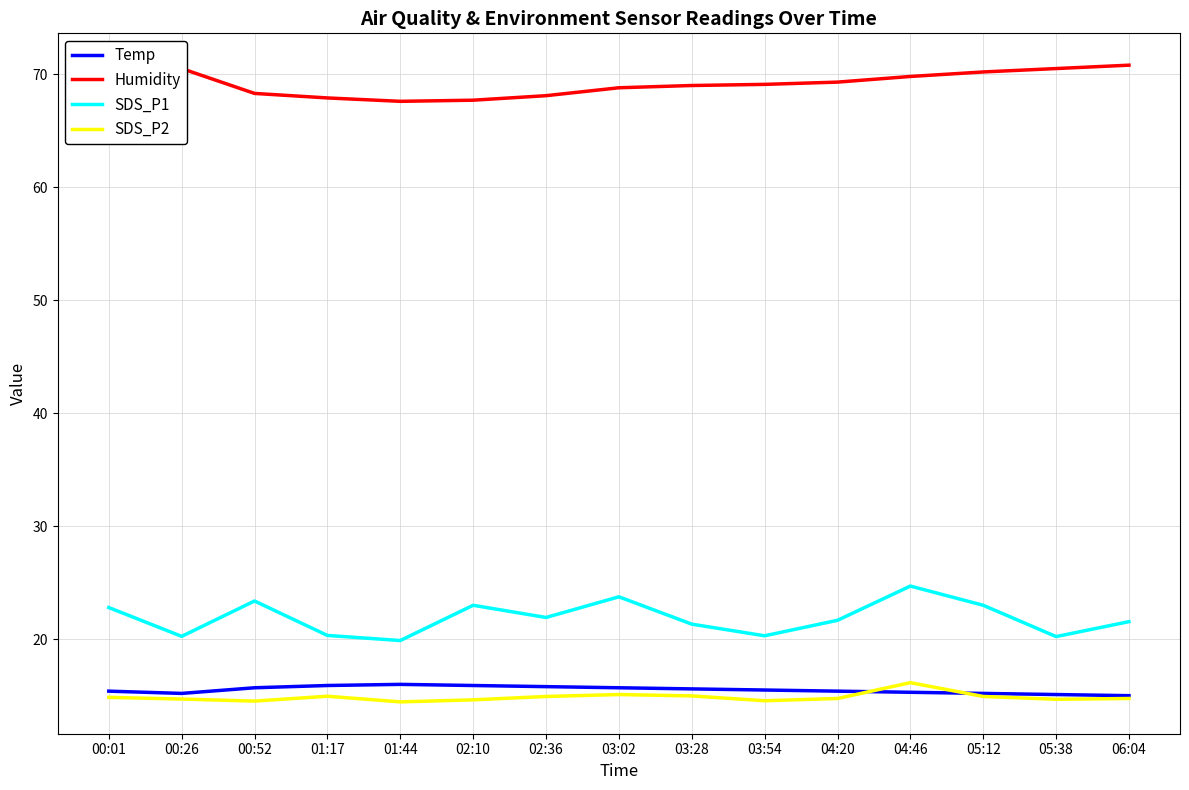

What position from the left is 06:04?

15